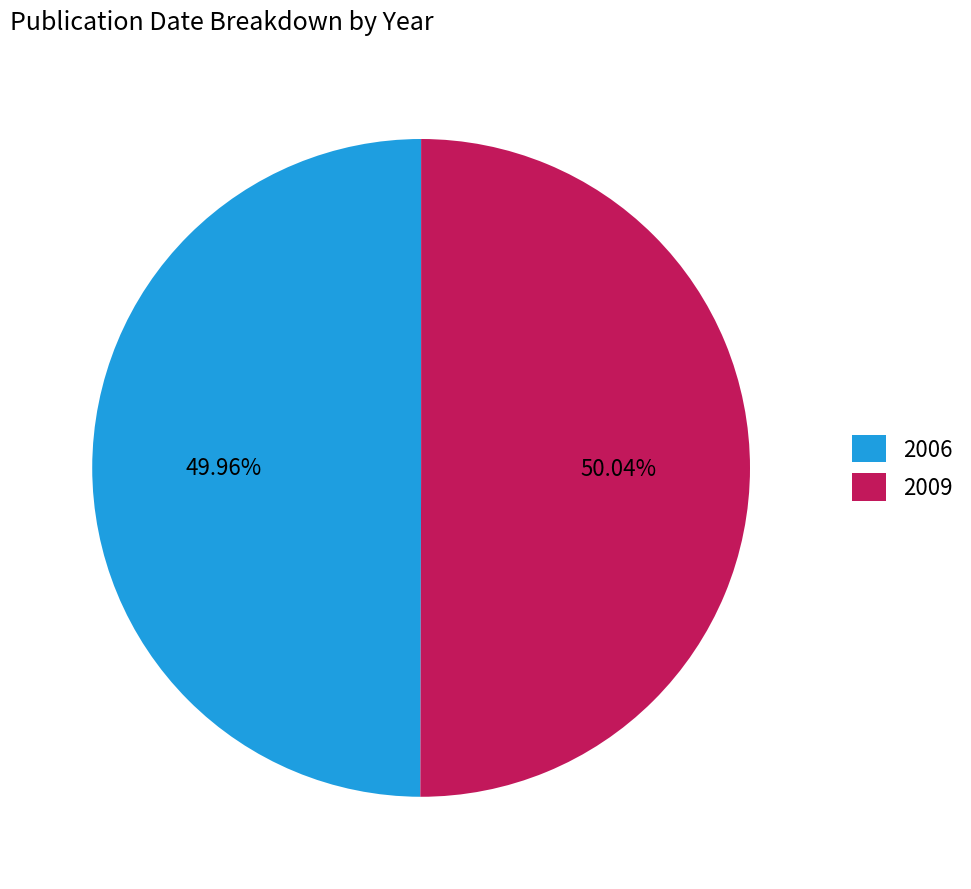

To the nearest percent, what is the average slice percentage?

50%